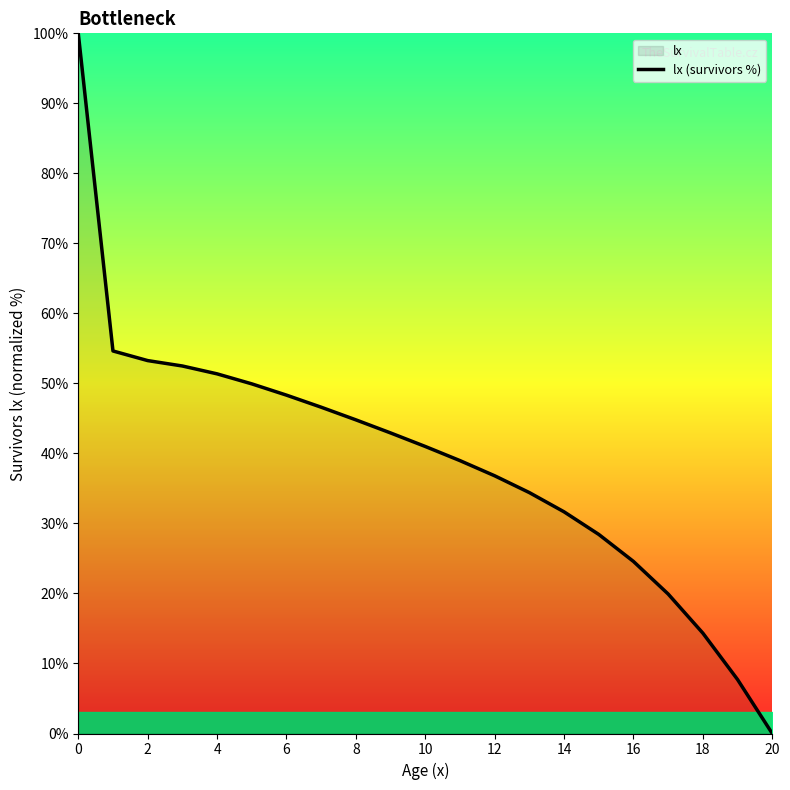

What is the label of the 2nd point from the right?

19